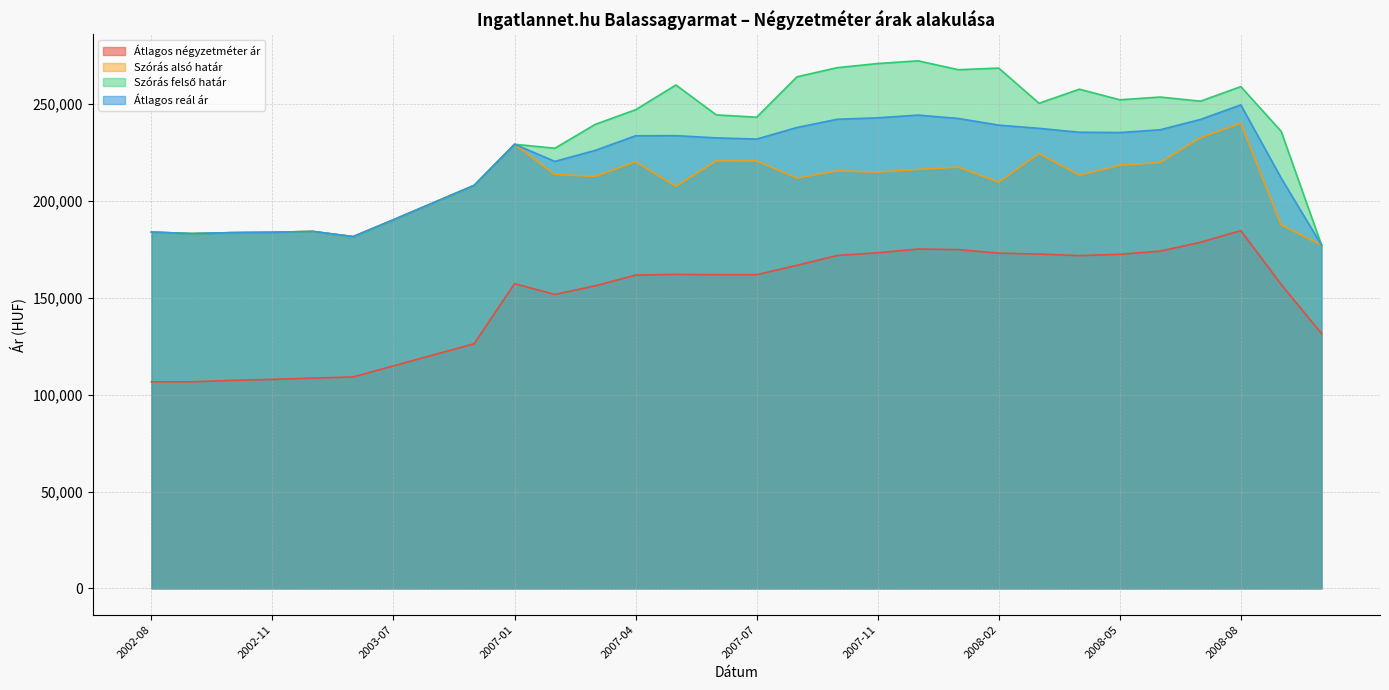

At 2003-09, list the series in order from smallest to largest.

Átlagos négyzetméter ár, Szórás alsó határ, Szórás felső határ, Átlagos reál ár